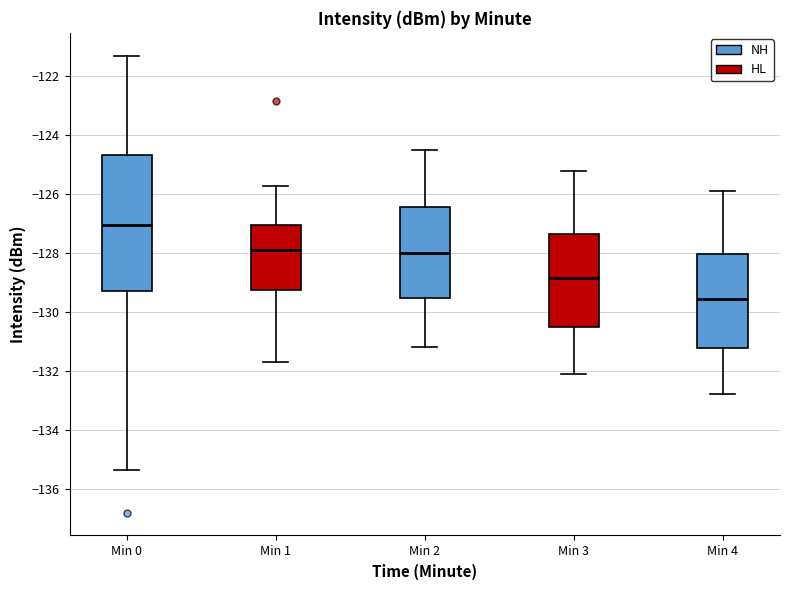

Which box is the tallest, from its lower edge to its upper edge?

Min 0